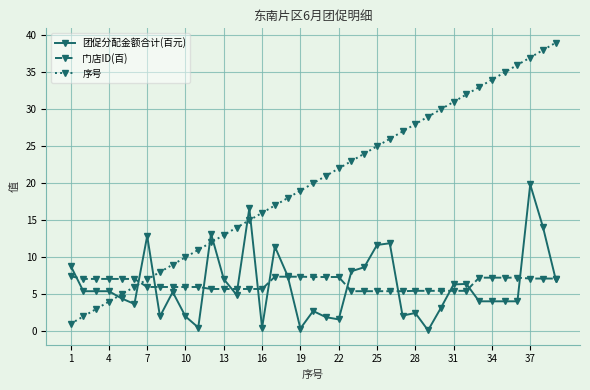

List the series in order of their peak value, highest first.

序号, 团促分配金额合计(百元), 门店ID(百)